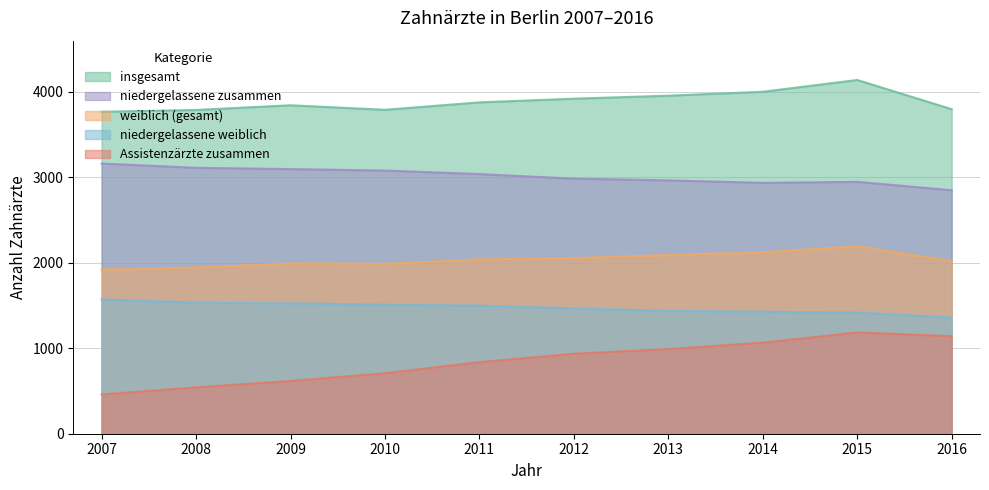

What are all the series names shown in the legend?

insgesamt, niedergelassene zusammen, weiblich (gesamt), niedergelassene weiblich, Assistenzärzte zusammen